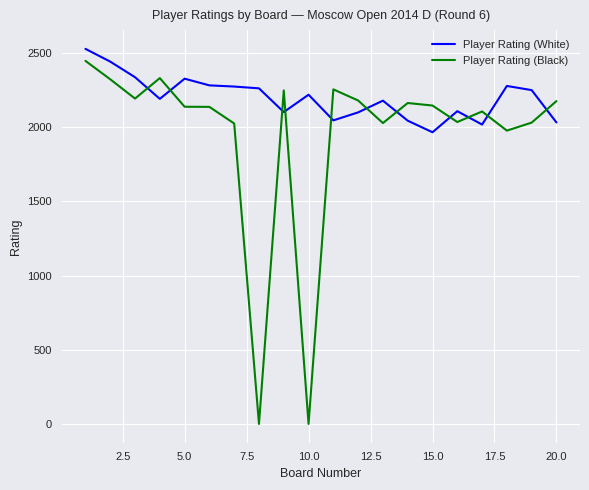

What is the maximum value shown in the chart?

2528